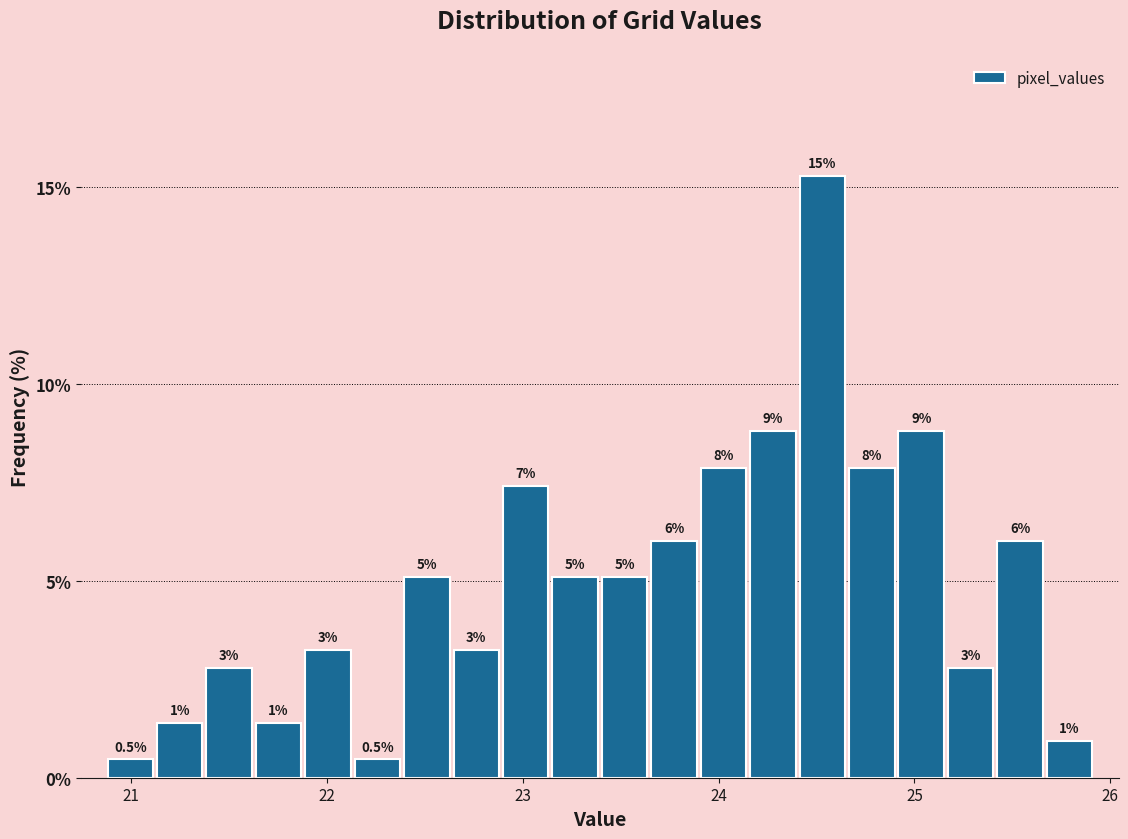

Read against the x-axis, roughly where is the centre of the tallest bar?

24.5